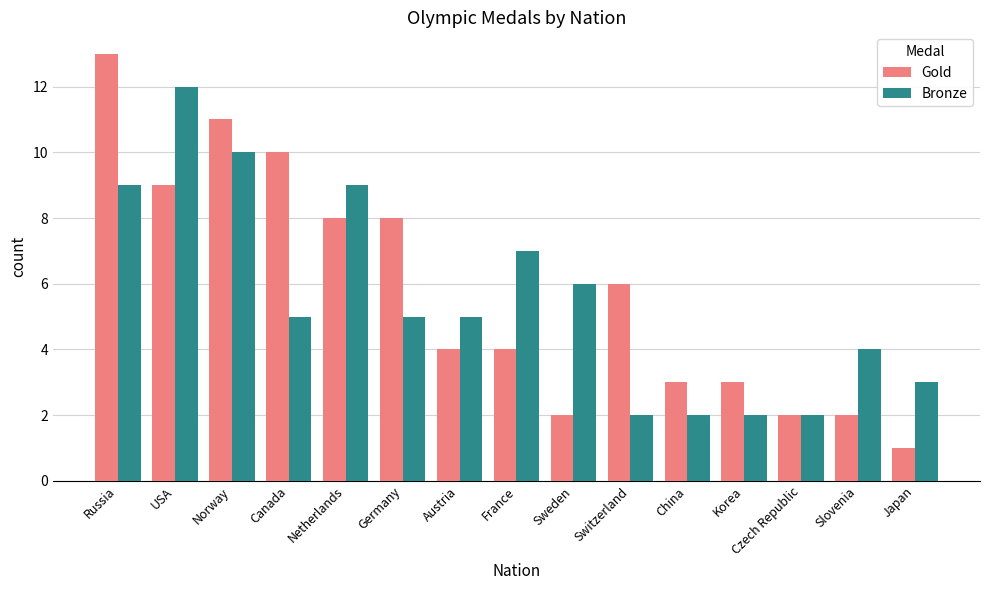

The value of Bronze at Switzerland is 2. True or false?

True